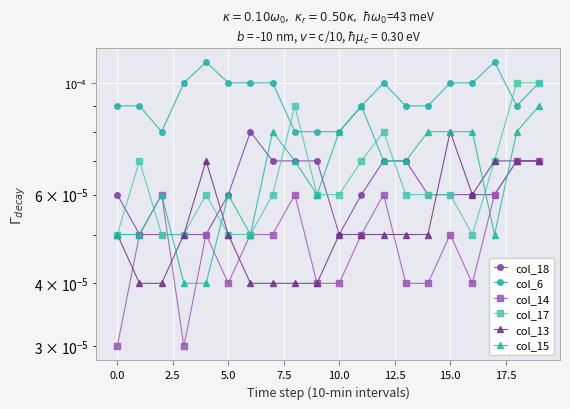

List the series in order of their peak value, highest first.

col_6, col_17, col_15, col_18, col_13, col_14